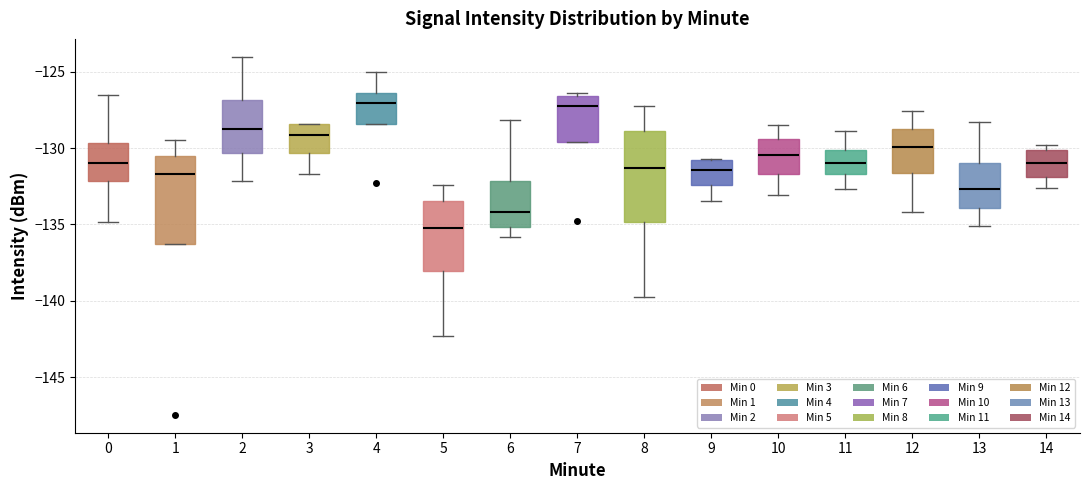

Reading left to right, transcribe this box plot: for each box, give where its median line is, the range the box spans, and where its two whiskers end, as read against the y-axis. The values are not printed on the chart, so give them approximately, as read against the axis.

0: median -131.0, box -132.0 to -129.5, whiskers -135.0 to -126.5
1: median -131.5, box -136.5 to -130.5, whiskers -136.5 to -129.5
2: median -129.0, box -130.5 to -127.0, whiskers -132.0 to -124.0
3: median -129.0, box -130.5 to -128.5, whiskers -131.5 to -128.5
4: median -127.0, box -128.5 to -126.5, whiskers -128.5 to -125.0
5: median -135.0, box -138.0 to -133.5, whiskers -142.5 to -132.5
6: median -134.0, box -135.0 to -132.0, whiskers -136.0 to -128.0
7: median -127.5, box -129.5 to -126.5, whiskers -129.5 to -126.5 (just above the box's upper edge)
8: median -131.5, box -135.0 to -129.0, whiskers -139.5 to -127.0
9: median -131.5, box -132.5 to -131.0, whiskers -133.5 to -130.5
10: median -130.5, box -131.5 to -129.5, whiskers -133.0 to -128.5
11: median -131.0, box -131.5 to -130.0, whiskers -132.5 to -129.0
12: median -130.0, box -131.5 to -128.5, whiskers -134.0 to -127.5
13: median -132.5, box -134.0 to -131.0, whiskers -135.0 to -128.5
14: median -131.0, box -132.0 to -130.0, whiskers -132.5 to -130.0 (just above the box's upper edge)